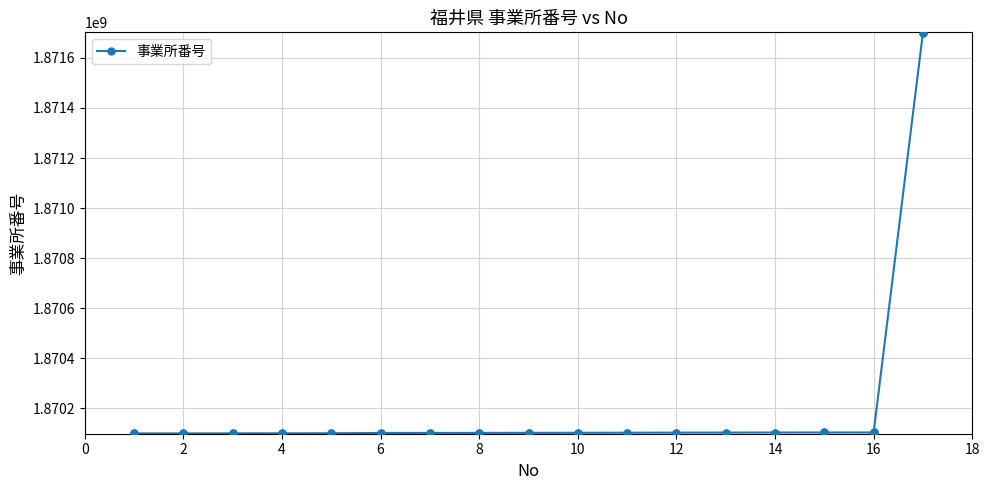

What is the value of the 8th point from the left?

1870102199